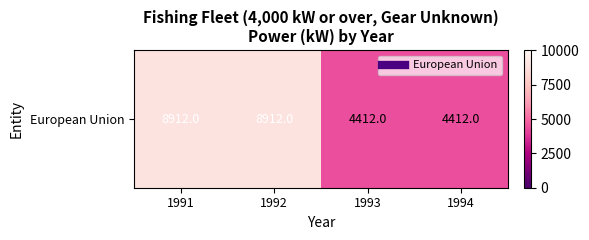

Reading left to right, extract all data points from this chart.

8912	8912	4412	4412